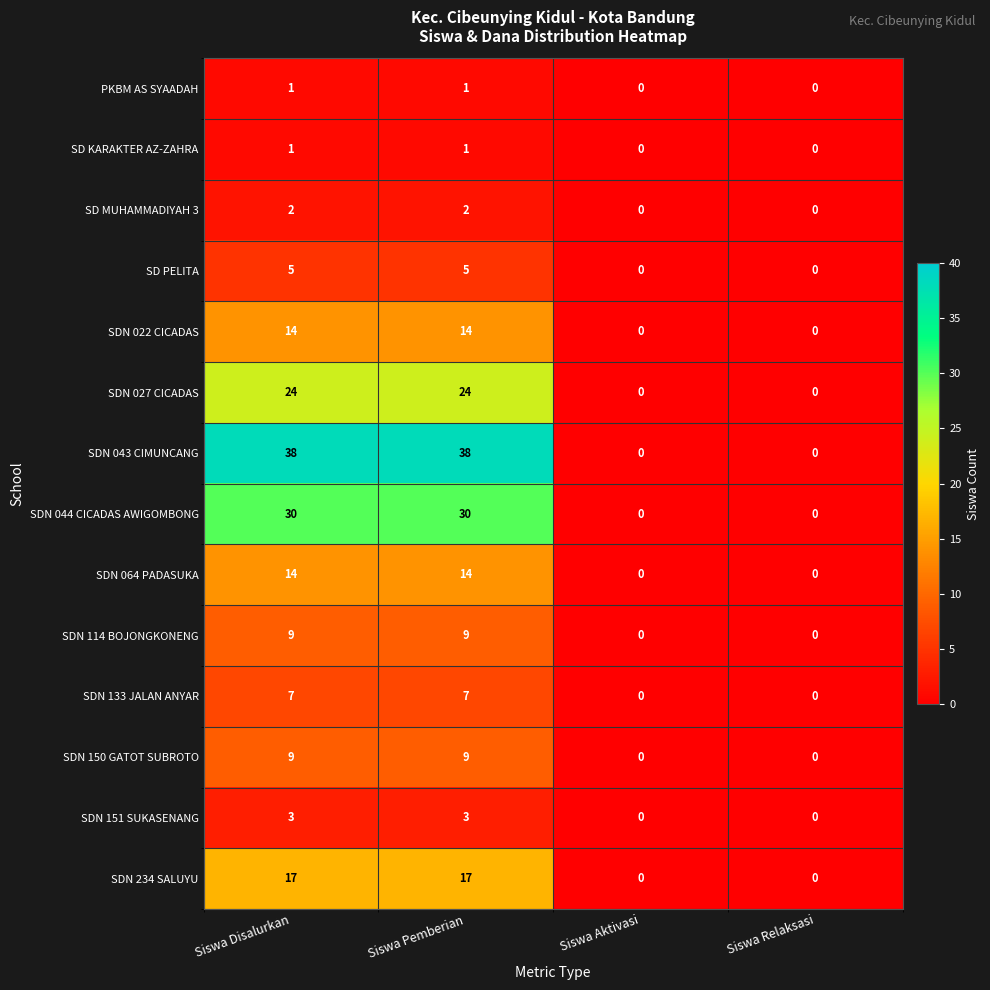

What value does the SDN 022 CICADAS series have at Siswa Pemberian, to the nearest 10?

10